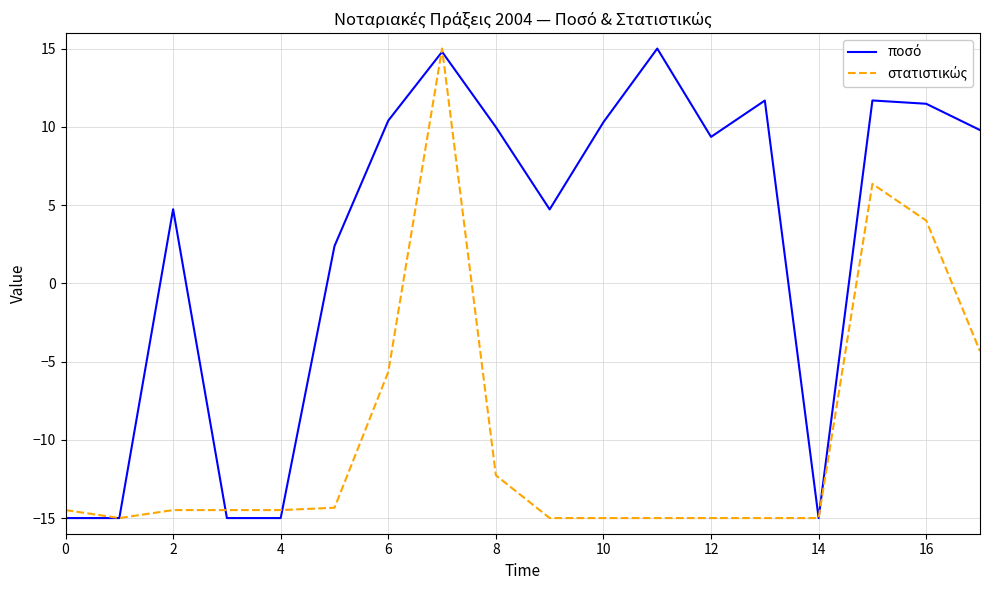

What is the smallest value displayed?

-15.0